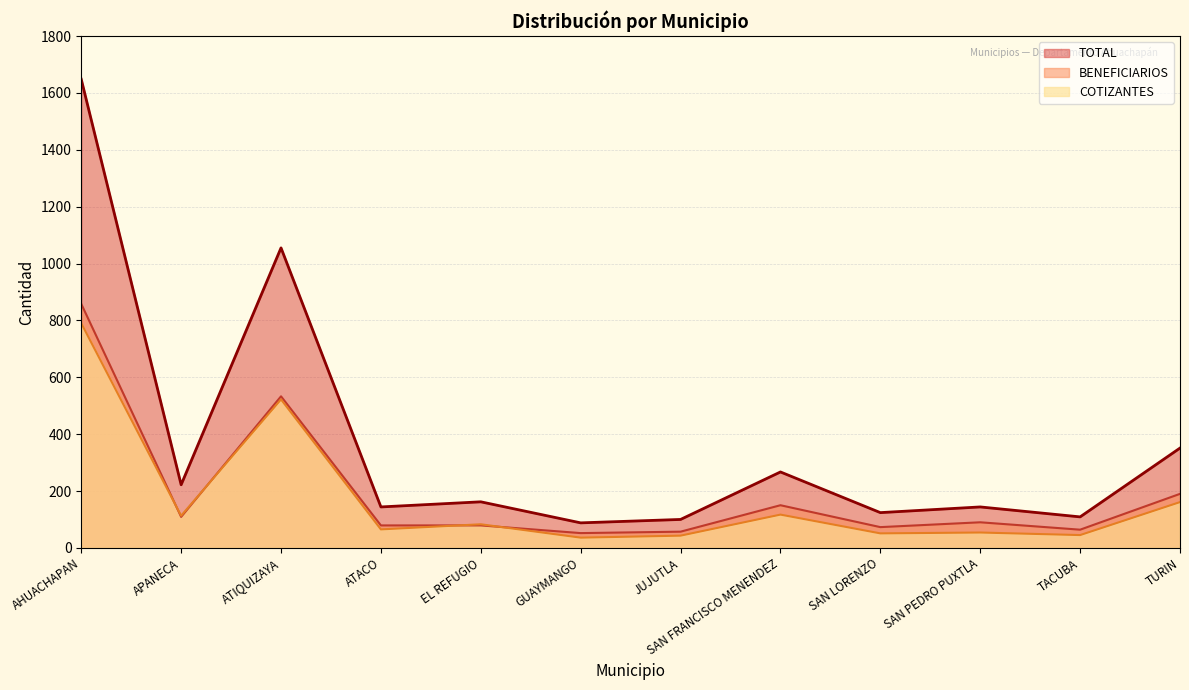

Reading right to left, list all the values displayed in this chart.

COTIZANTES: TURIN=161	TACUBA=45	SAN PEDRO PUXTLA=54	SAN LORENZO=51	SAN FRANCISCO MENENDEZ=117	JUJUTLA=43	GUAYMANGO=36	EL REFUGIO=83	ATACO=65	ATIQUIZAYA=522	APANECA=113	AHUACHAPAN=790
BENEFICIARIOS: TURIN=190	TACUBA=64	SAN PEDRO PUXTLA=90	SAN LORENZO=73	SAN FRANCISCO MENENDEZ=150	JUJUTLA=57	GUAYMANGO=52	EL REFUGIO=79	ATACO=79	ATIQUIZAYA=533	APANECA=109	AHUACHAPAN=858
TOTAL: TURIN=351	TACUBA=109	SAN PEDRO PUXTLA=144	SAN LORENZO=124	SAN FRANCISCO MENENDEZ=267	JUJUTLA=100	GUAYMANGO=88	EL REFUGIO=162	ATACO=144	ATIQUIZAYA=1055	APANECA=222	AHUACHAPAN=1648